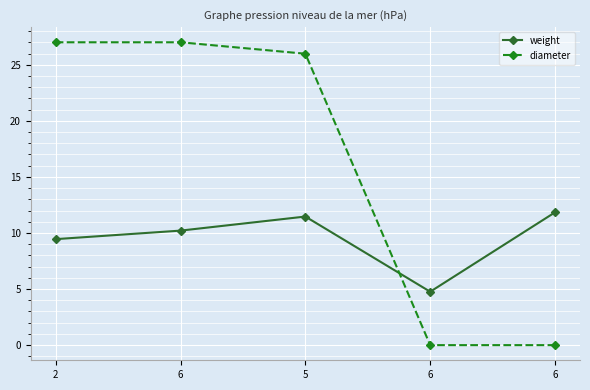

How many lines are shown in the chart?

2